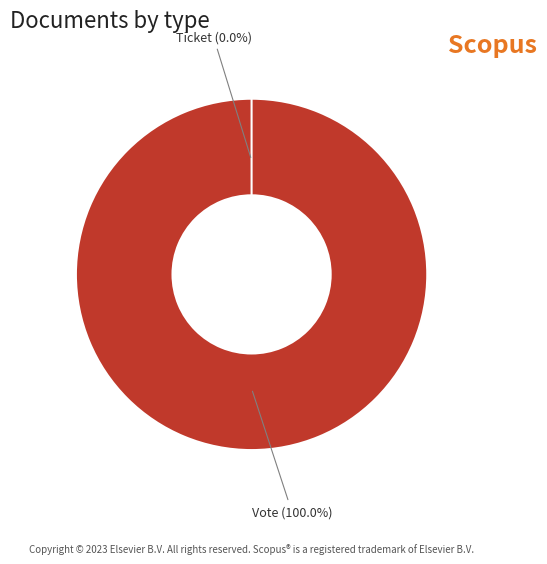

To the nearest percent, what is the average slice percentage?

50%